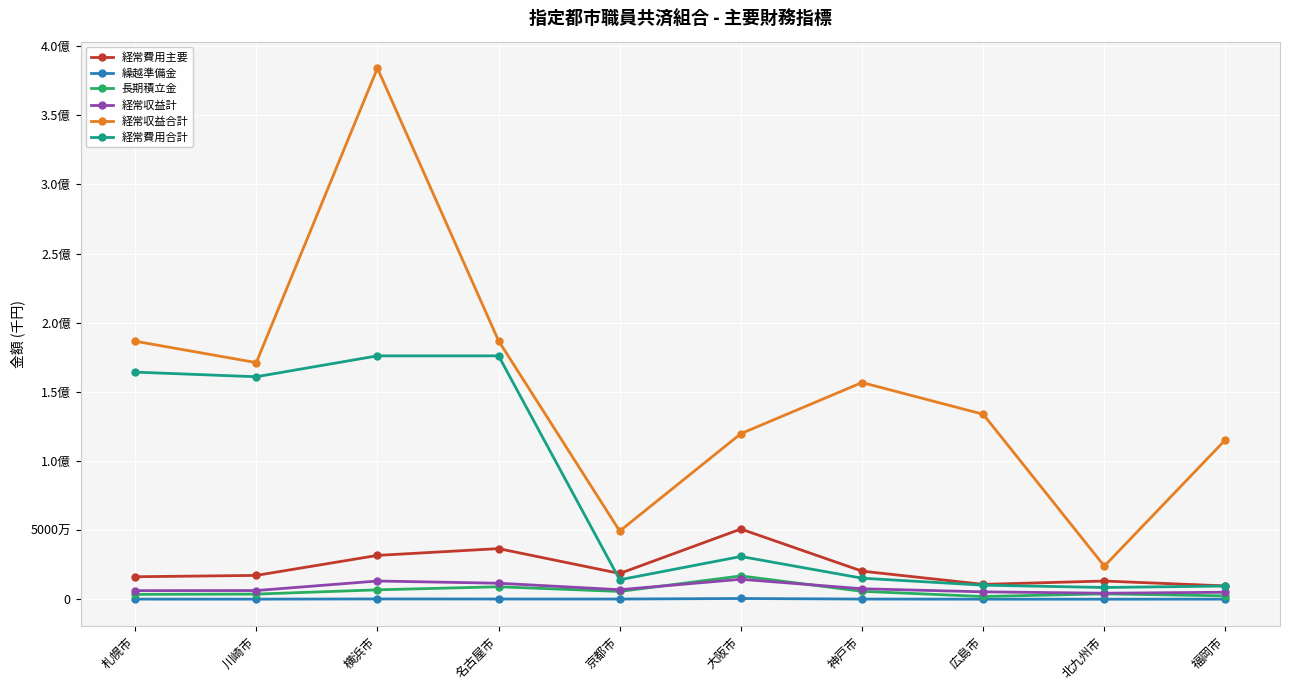

At which category is the sum across all series the highest?

横浜市